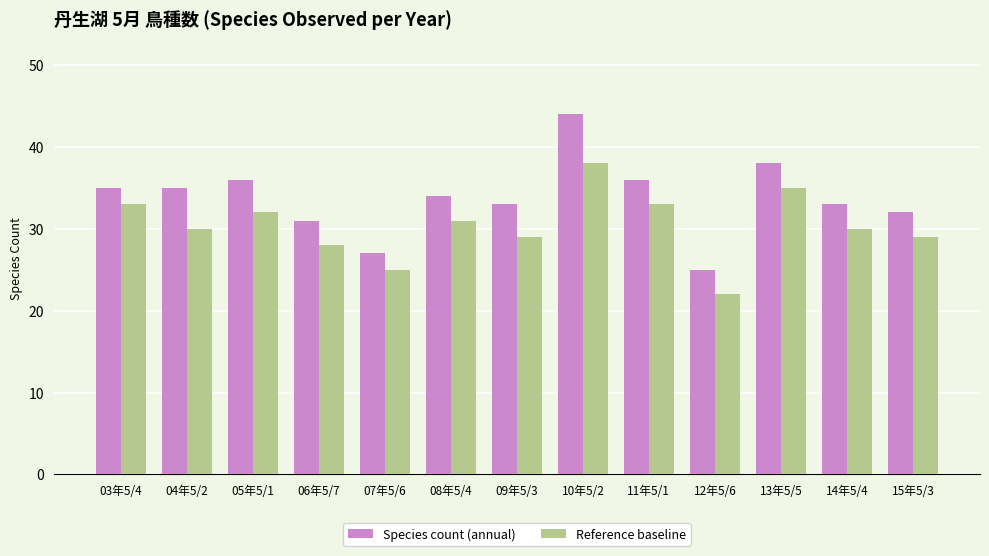

What is the total value across all series at 09年5/3?

62